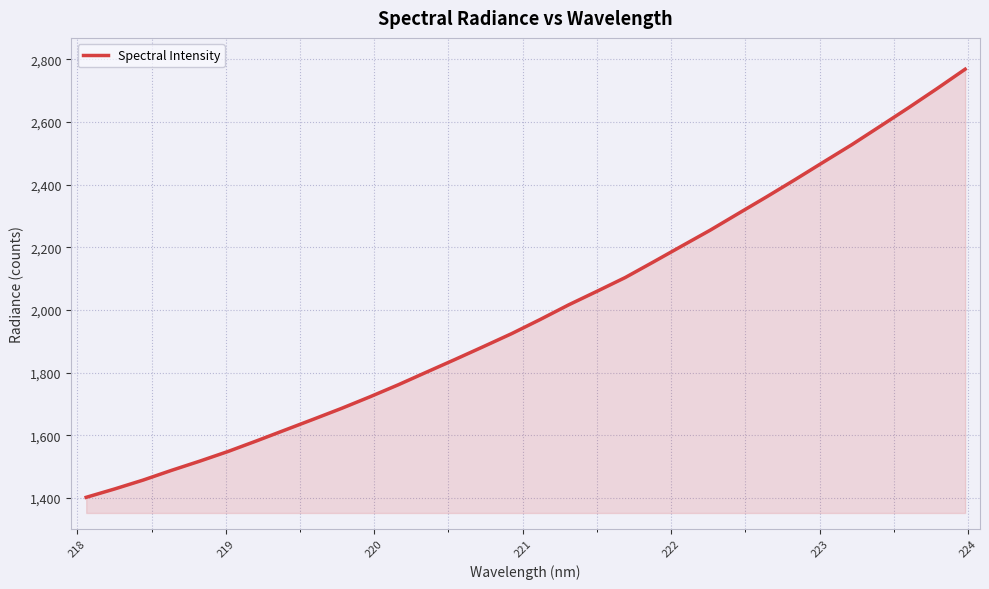

What is the minimum value shown in the chart?

1401.7